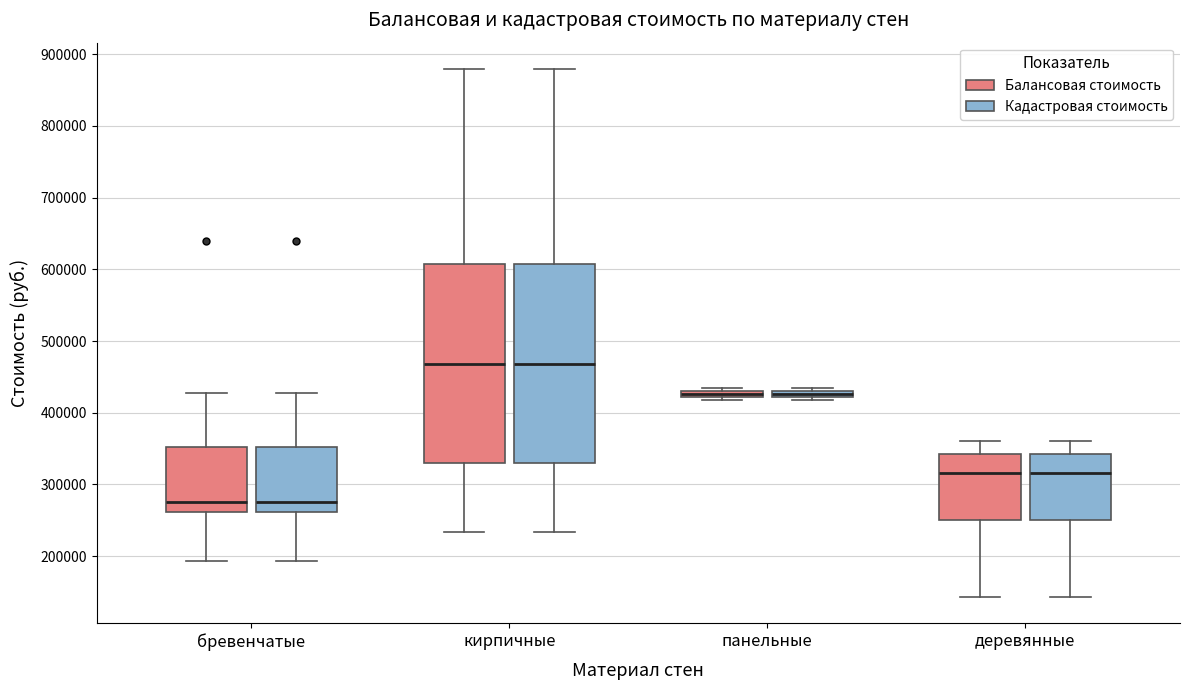

Where is the upper edge of the box for деревянные (Балансовая стоимость) on the y-axis? The values are not printed on the chart, so give them approximately, as read against the axis.

340000